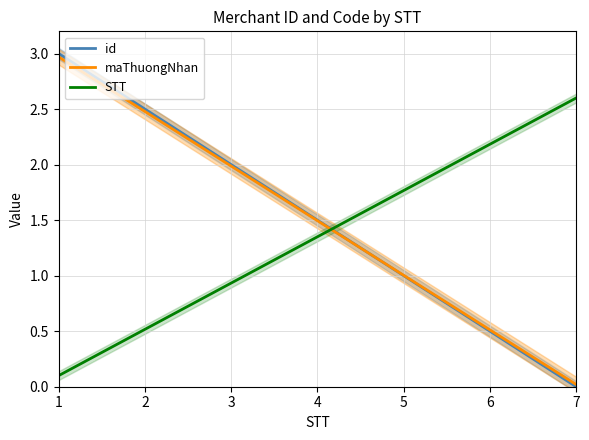

At which label is id closest to 1?

5